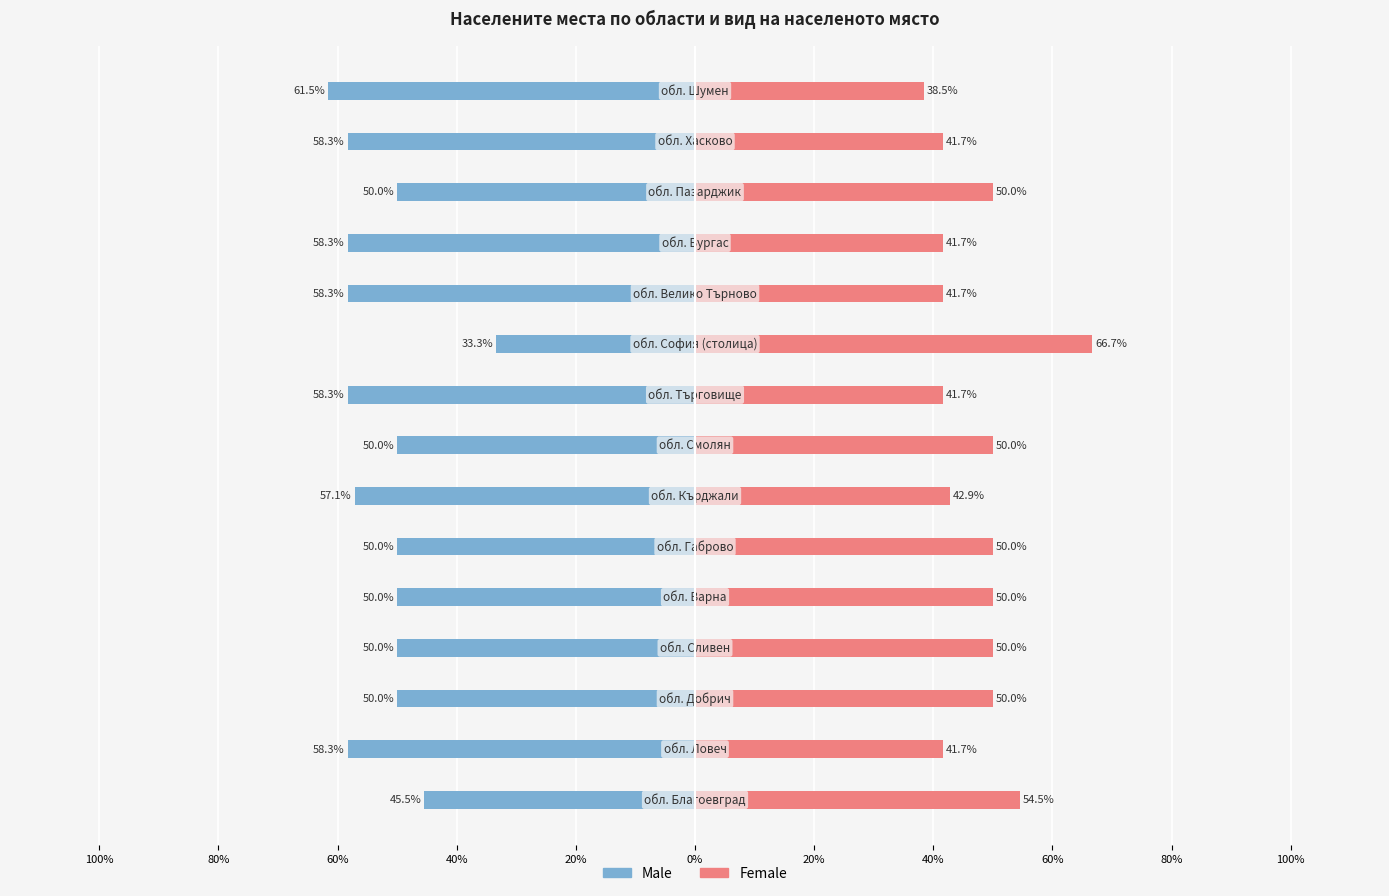

How many series are shown in this chart?

2